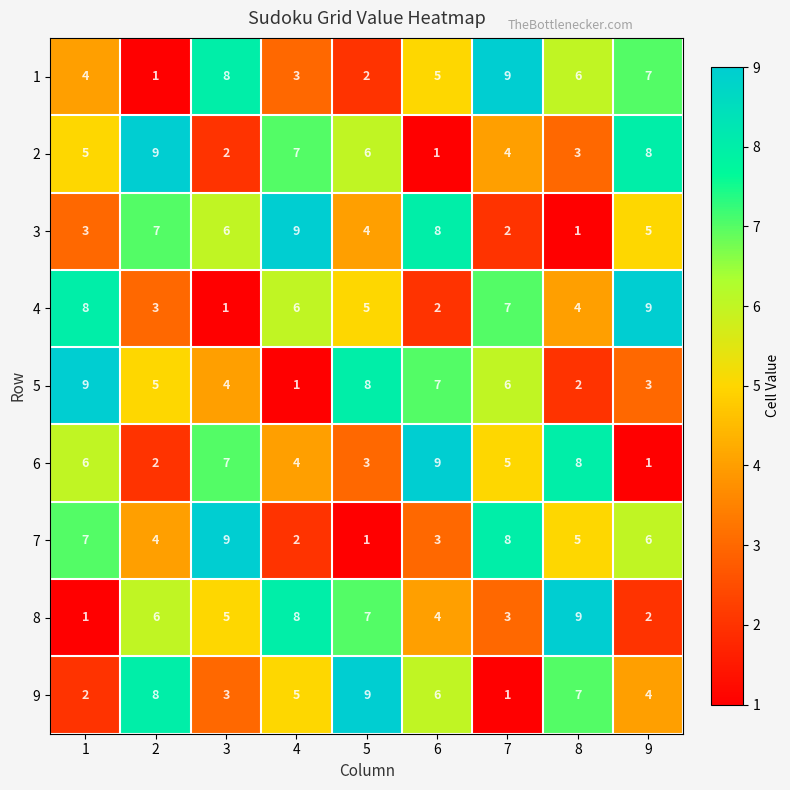

What is the sum of all 1 values?

45